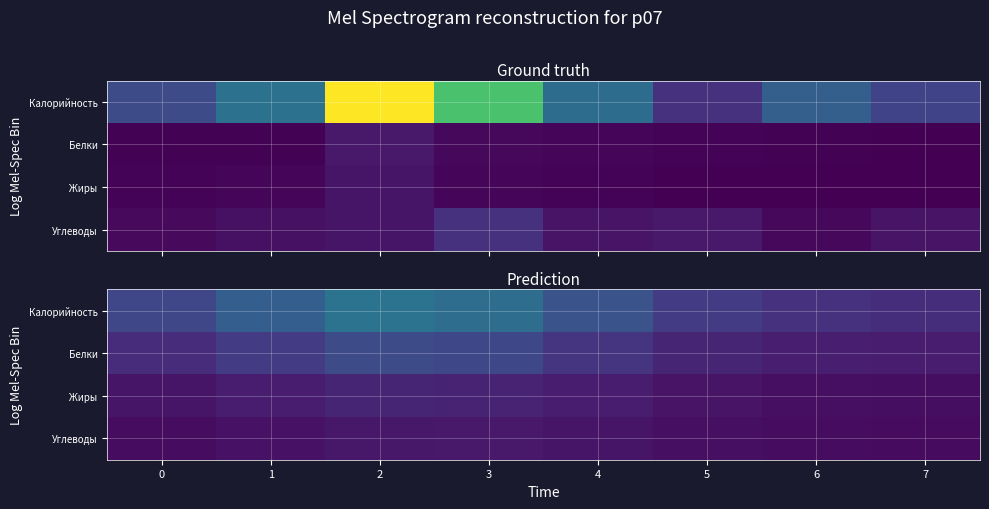

Rank the series at 6 from lowest to highest value.

Углеводы, Жиры, Белки, Калорийность